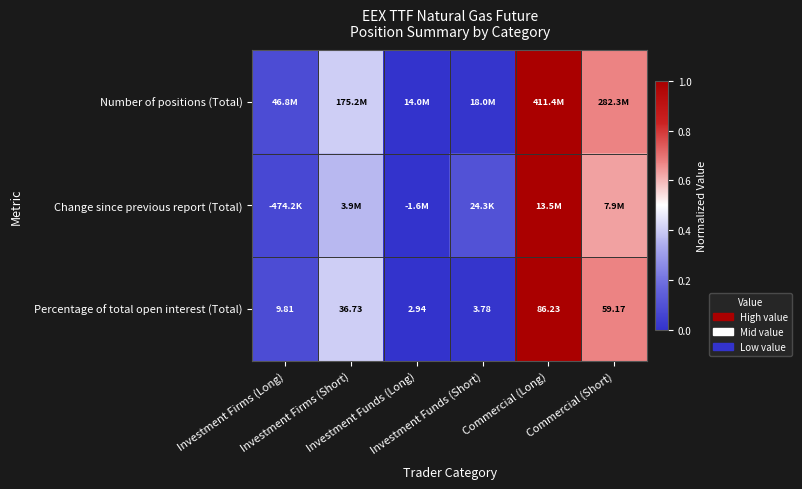

At which label is Change since previous report (Total) closest to 0?

Investment Funds (Long)